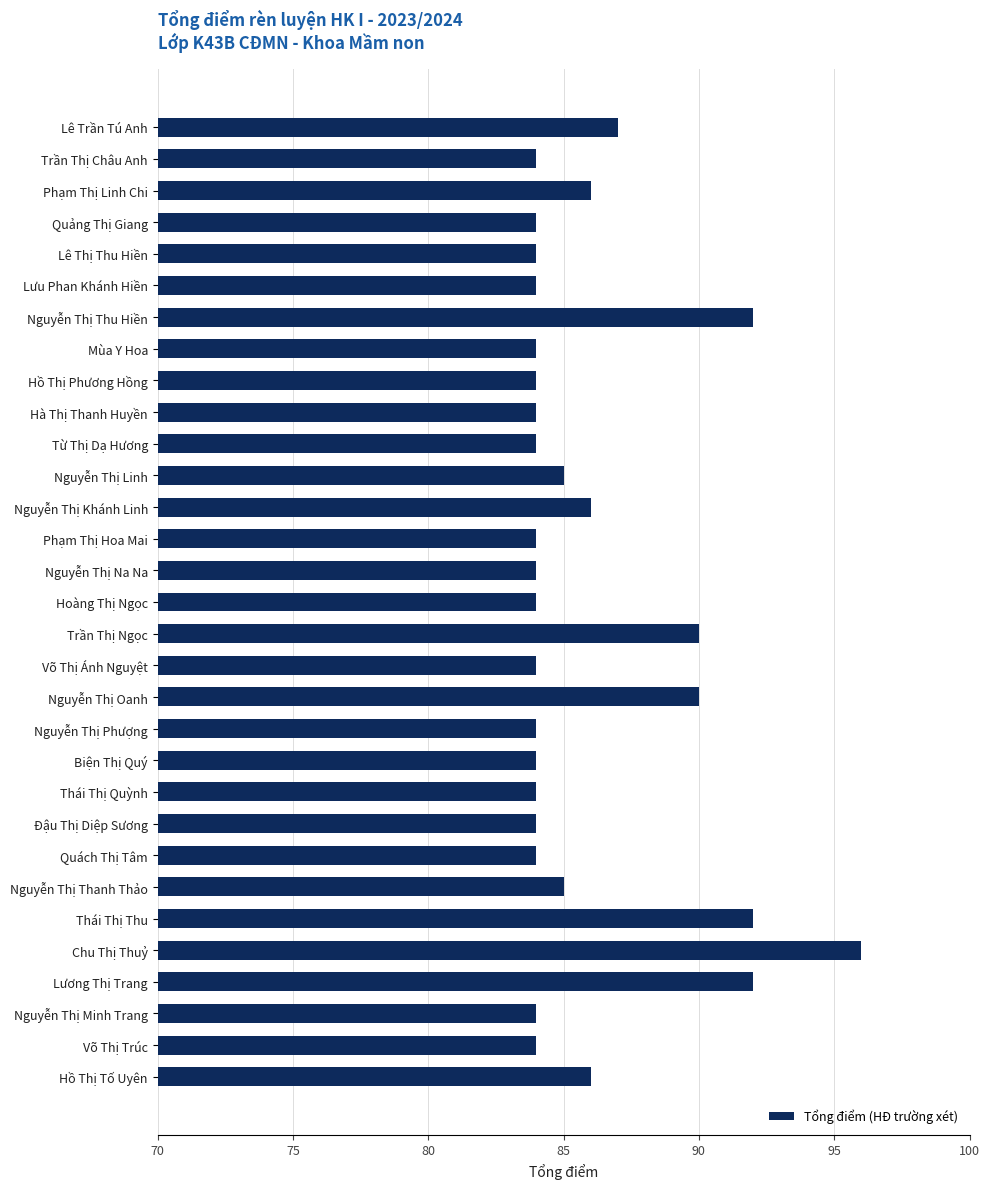

Approximately how many times larger is the value at Chu Thị Thuỷ compared to Quách Thị Tâm?

1.1